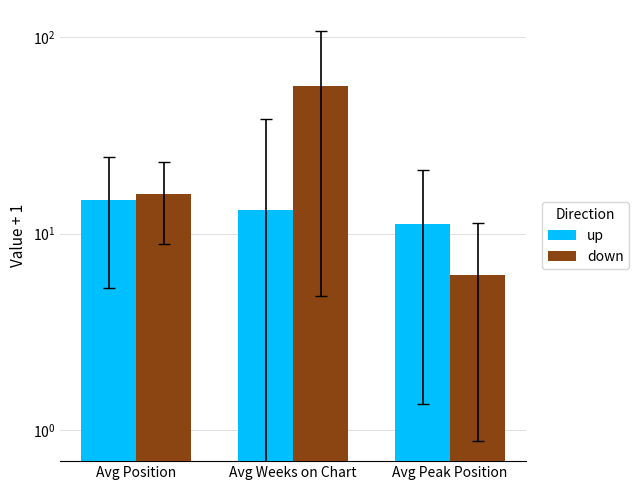

Reading left to right, extract all data points from this chart.

up: Avg Position=14.9	Avg Weeks on Chart=13.2	Avg Peak Position=11.2
down: Avg Position=16.0	Avg Weeks on Chart=56.5	Avg Peak Position=6.1